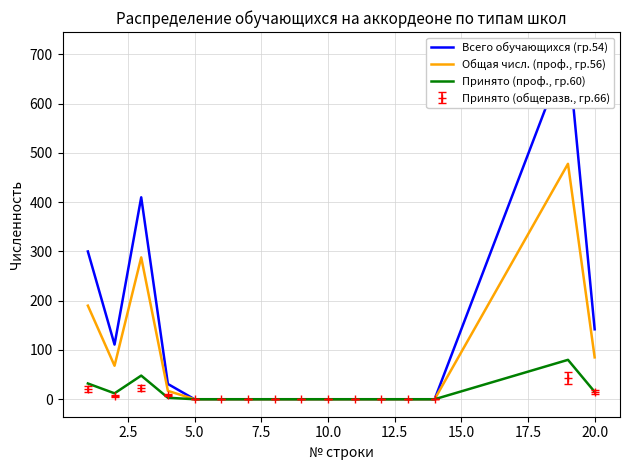

At how many categories does at least one series exceed 641?

1